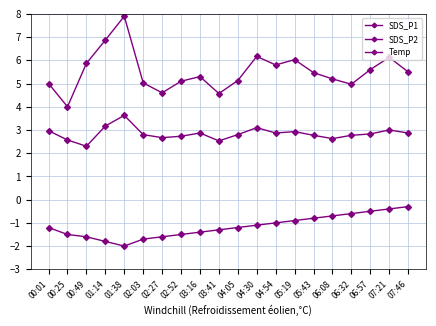

Does the chart have visible grid lines?

Yes